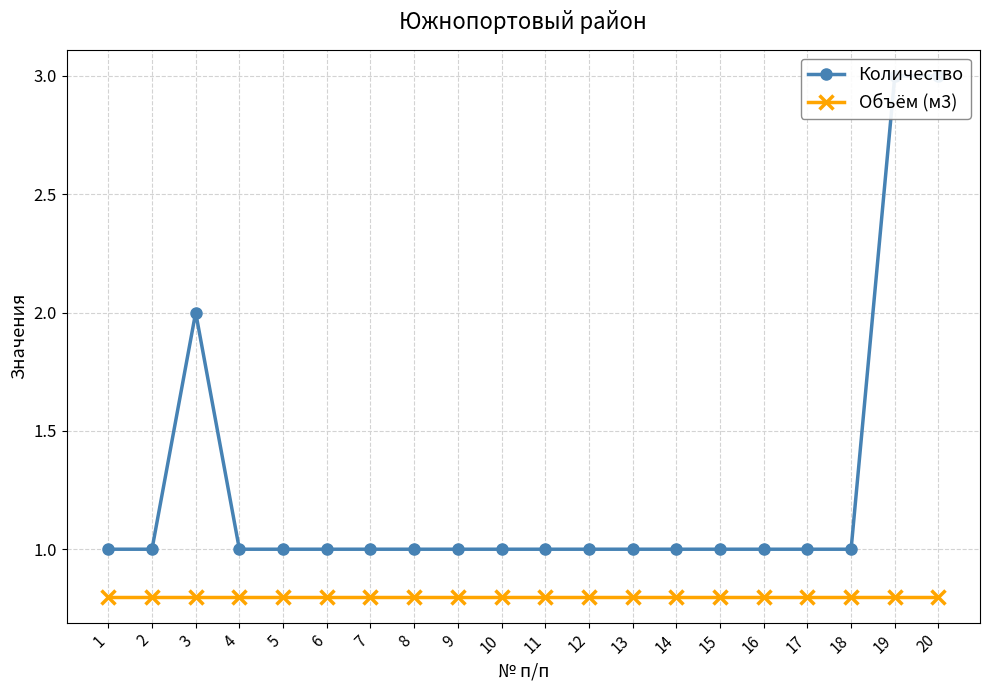

Which category has the lowest value across all series?

1